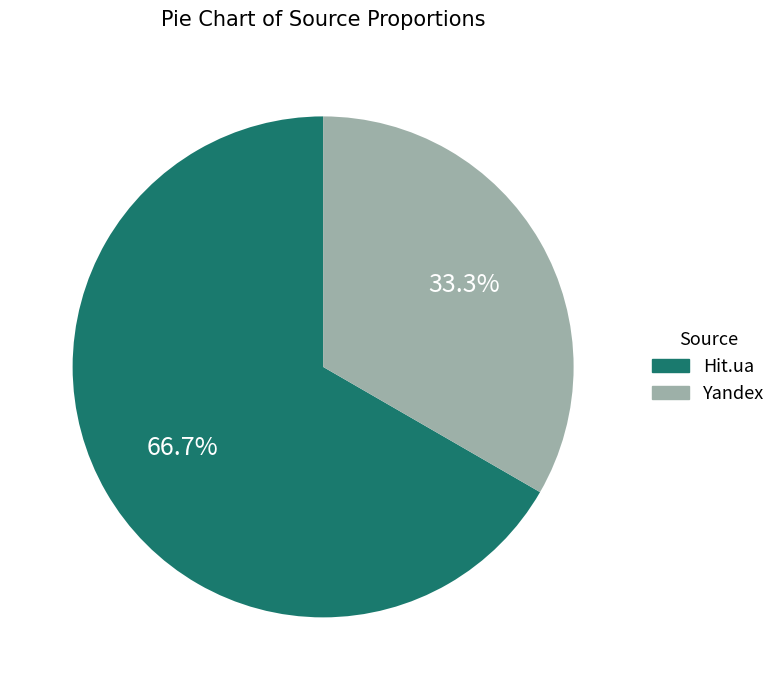

How many segments does this pie chart have?

2